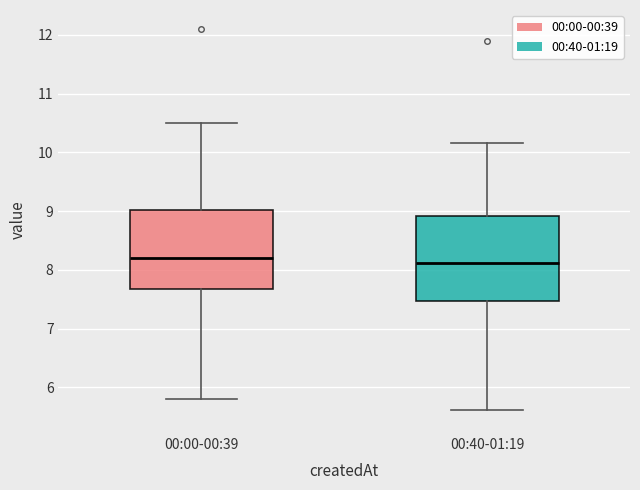

Reading left to right, transcribe this box plot: for each box, give where its median line is, the range the box spans, and where its two whiskers end, as read against the y-axis. The values are not printed on the chart, so give them approximately, as read against the axis.

00:00-00:39: median 8.2, box 7.7 to 9.0, whiskers 5.8 to 10.5
00:40-01:19: median 8.1, box 7.5 to 8.9, whiskers 5.6 to 10.2